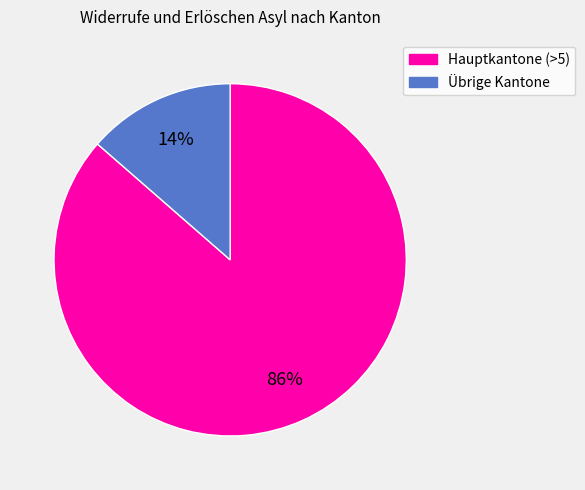

Is there a majority slice in this chart?

Yes